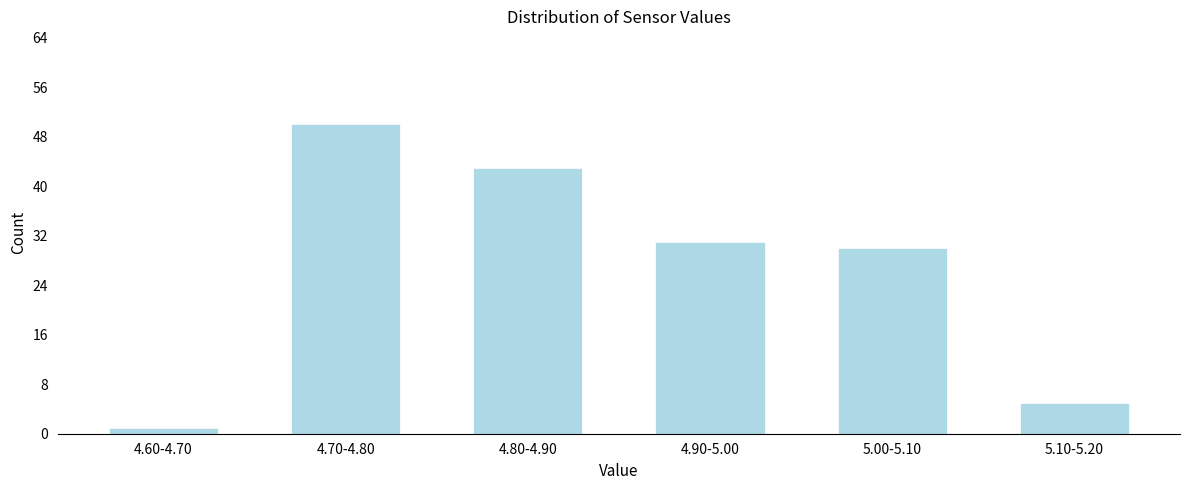

Reading right to left, extract all data points from this chart.

5.10-5.20=5	5.00-5.10=30	4.90-5.00=31	4.80-4.90=43	4.70-4.80=50	4.60-4.70=1